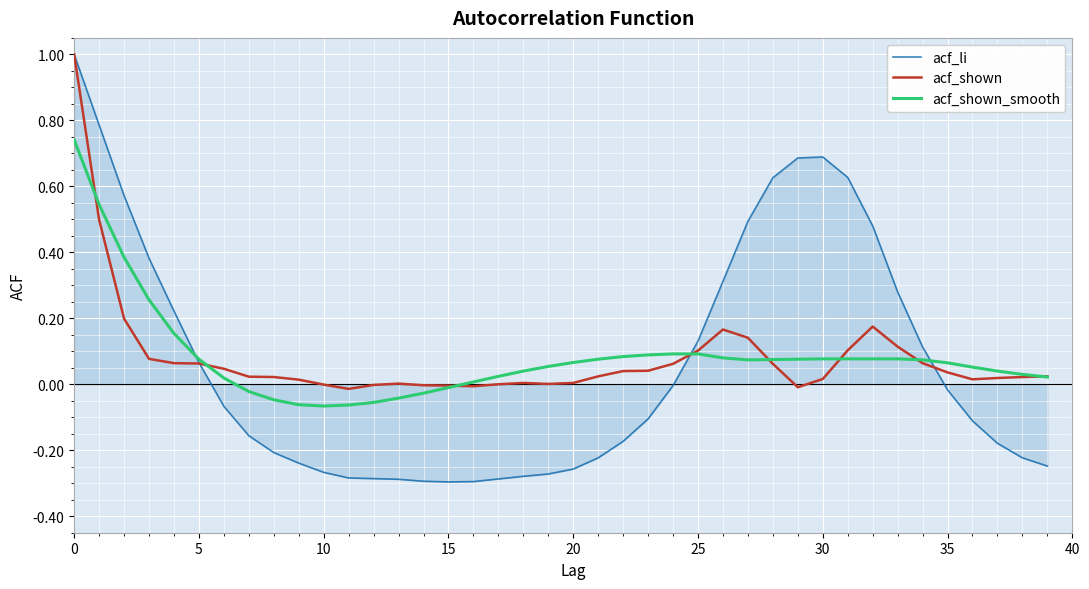

What is the greatest value displayed?

1.0